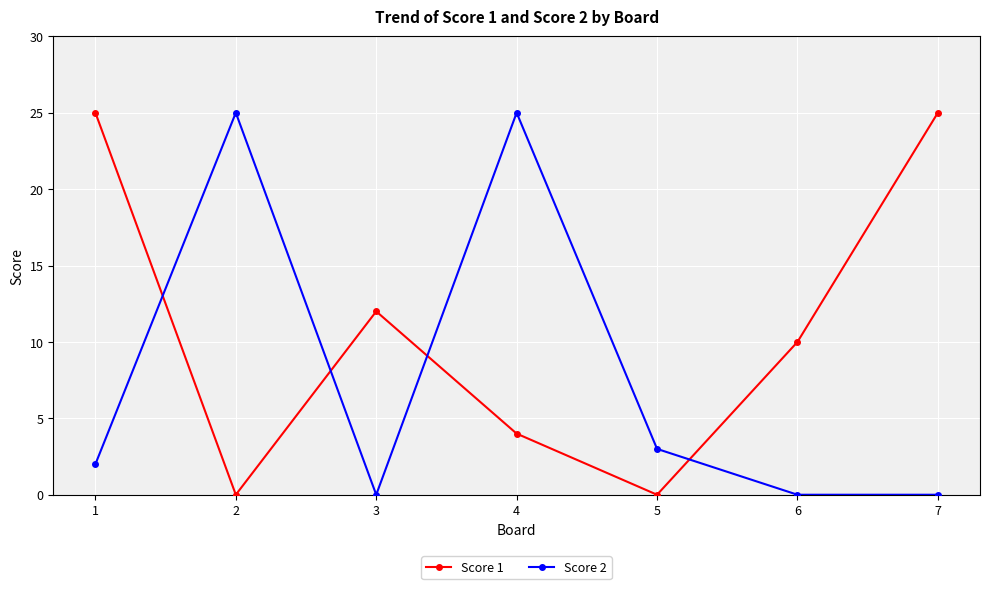

Between which two adjacent categories do Score 2 and Score 1 first intersect?

1 and 2